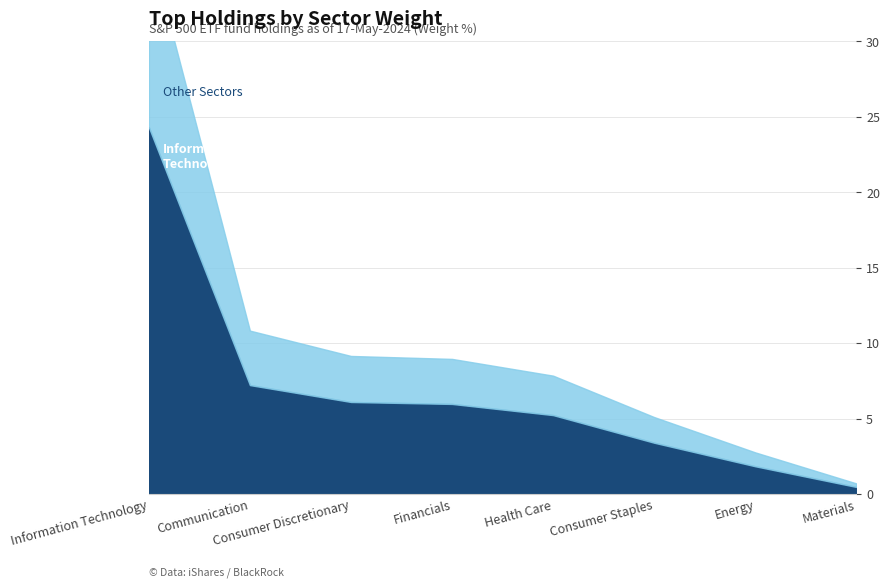

True or false: Information Technology has a value of 1.0 at CRM.

False